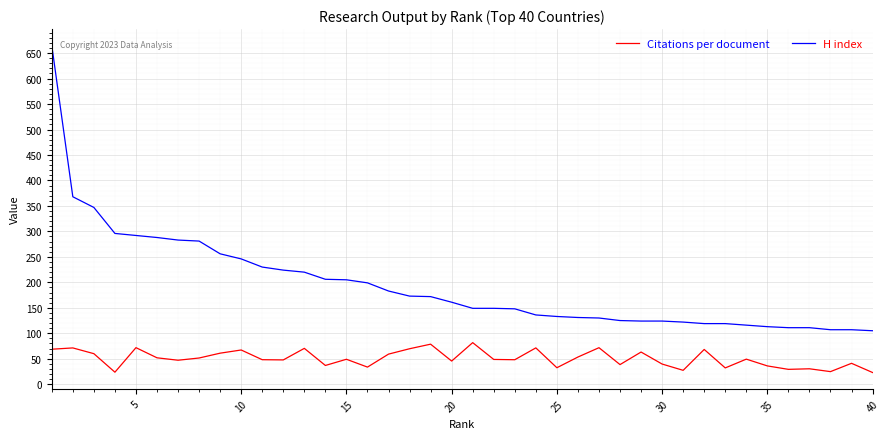

True or false: Citations per document and H index intersect in this chart.

False